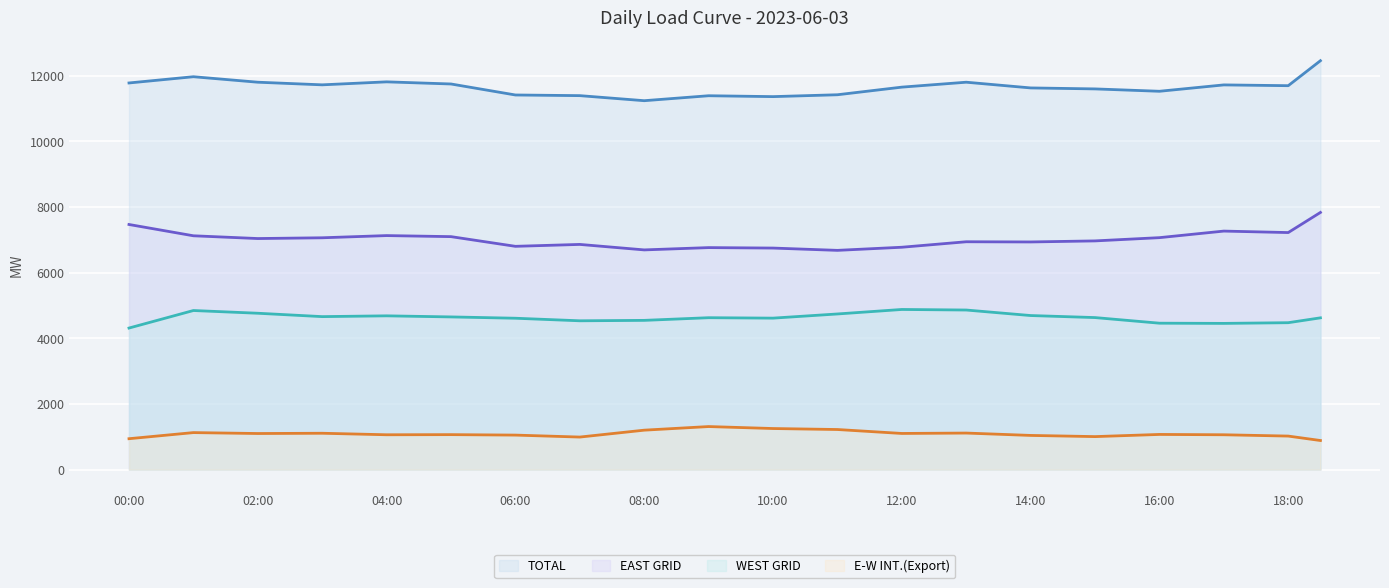

Does the chart display data point markers on the line(s)?

No